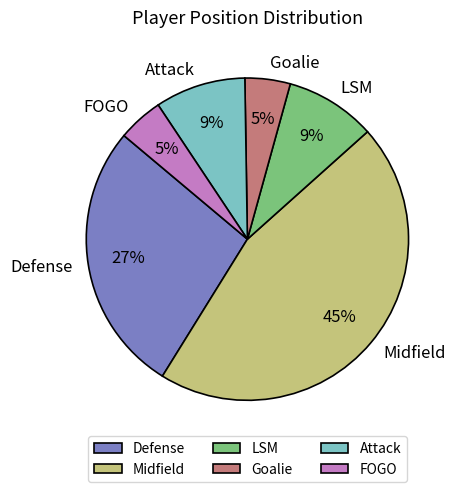

To the nearest percent, what is the average slice percentage?

17%